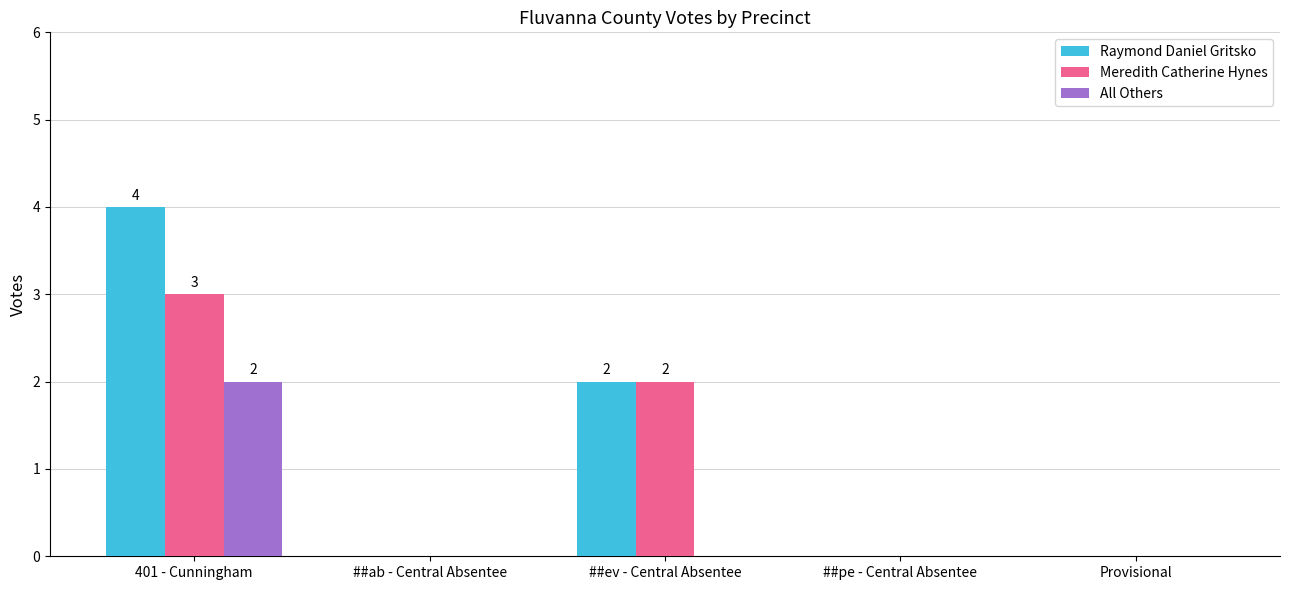

Are the bars horizontal?

No